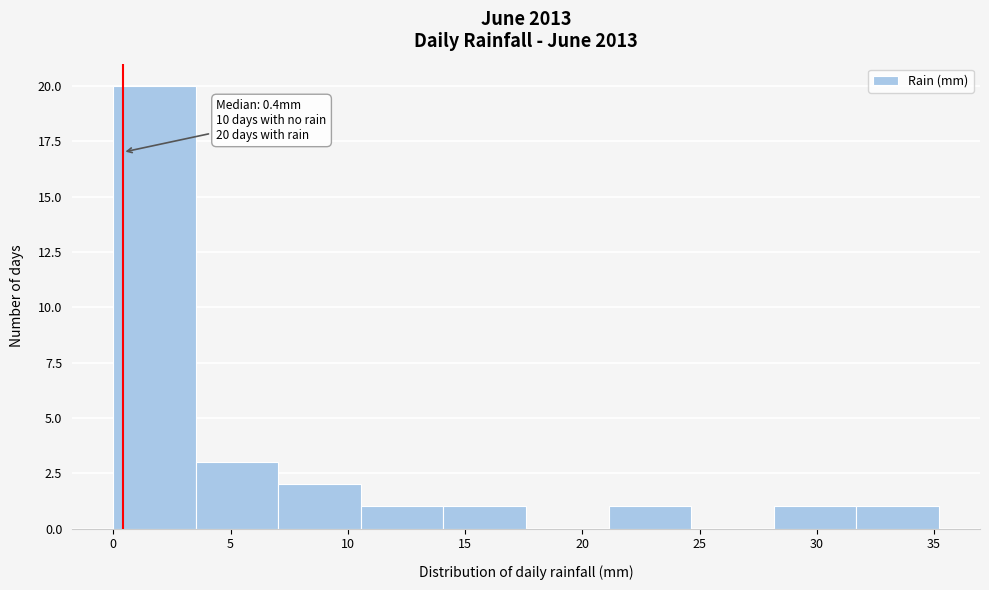

Over which range of the x-axis is the bar tallest?

0.0 to 3.5